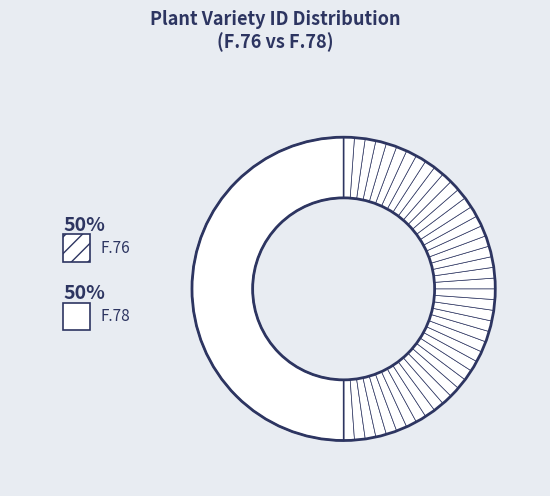

To the nearest percent, what is the average slice percentage?

50%